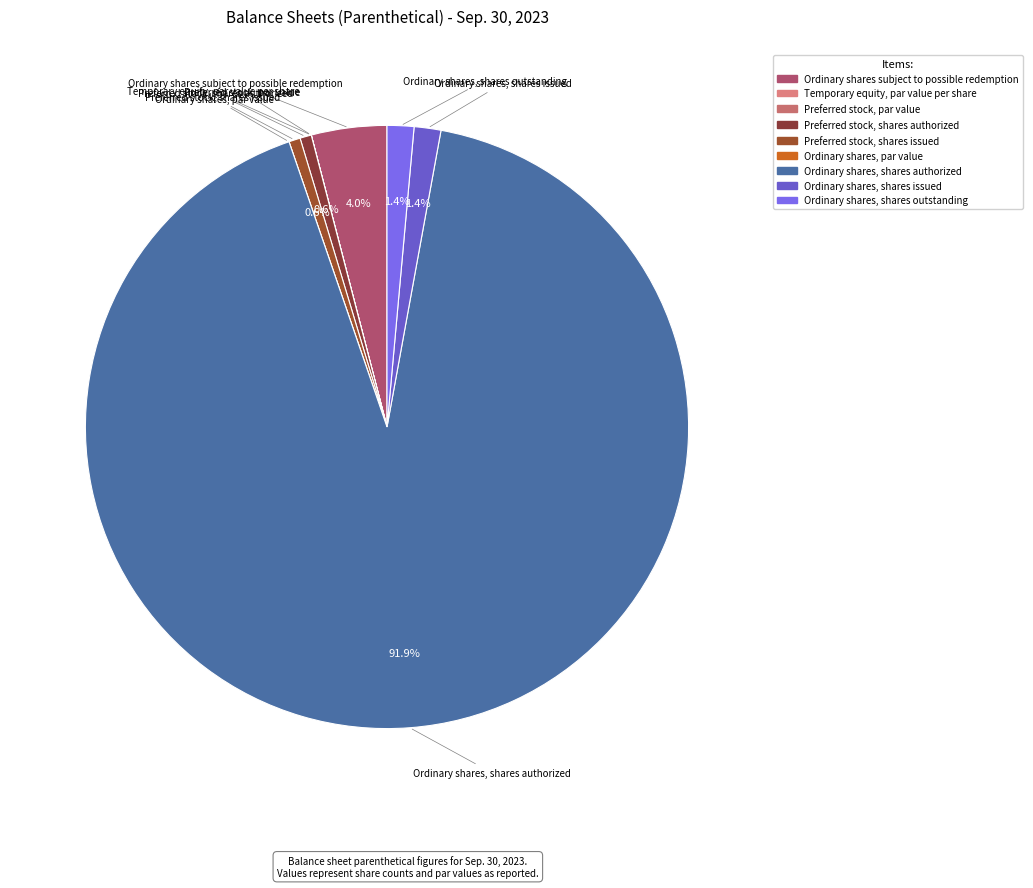

What is the total percentage of Preferred stock, shares issued and Ordinary shares, shares outstanding?

2.0%